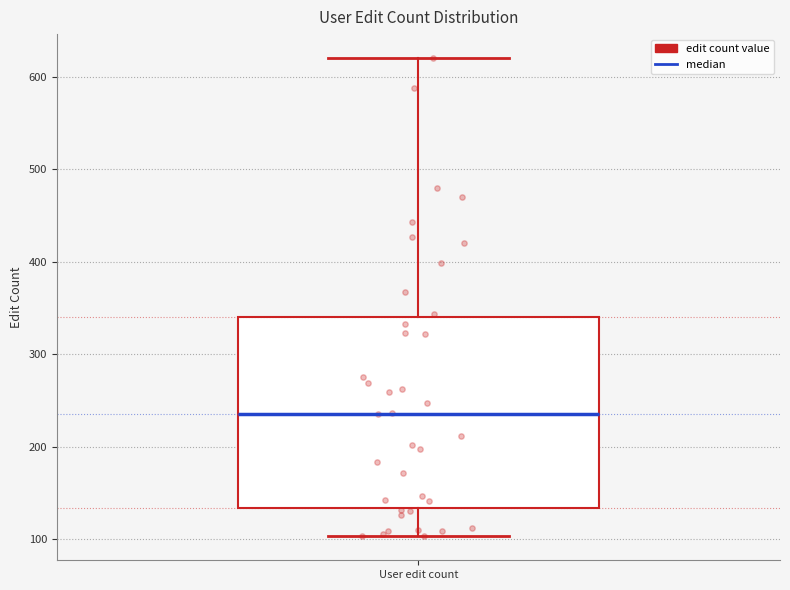

Read this box plot against the y-axis: the position of the median line, the range covered by the box, and the ends of both whiskers. The values are not printed on the chart, so give them approximately, as read against the axis.

median 240, box 130 to 340, whiskers 100 to 620